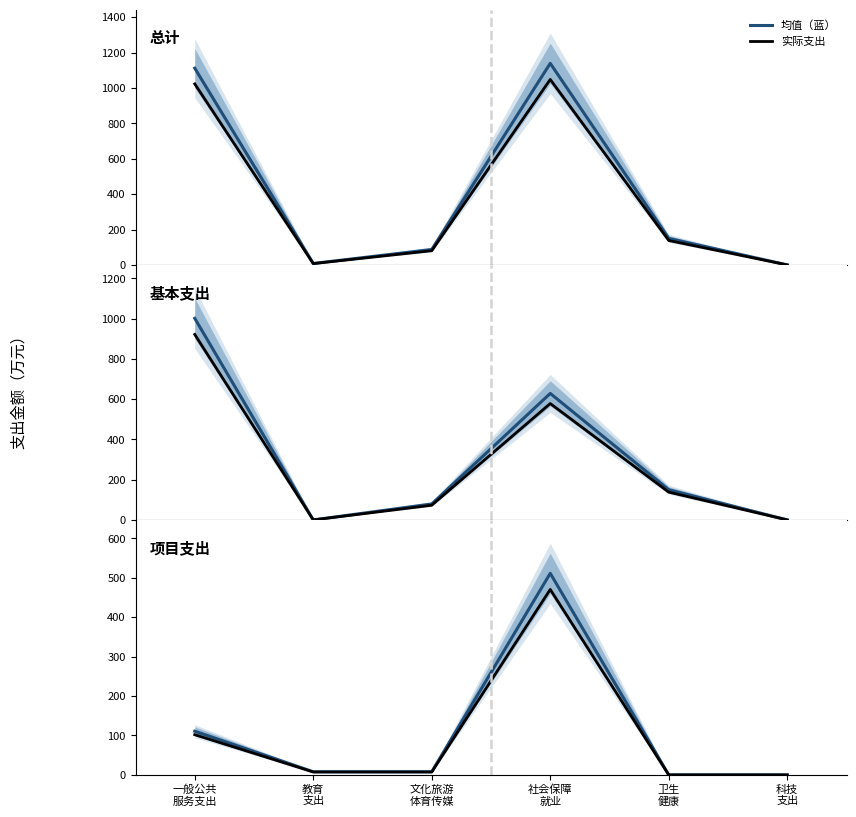

What is the difference between the maximum and second lowest values in the 实际支出 series?

470.5